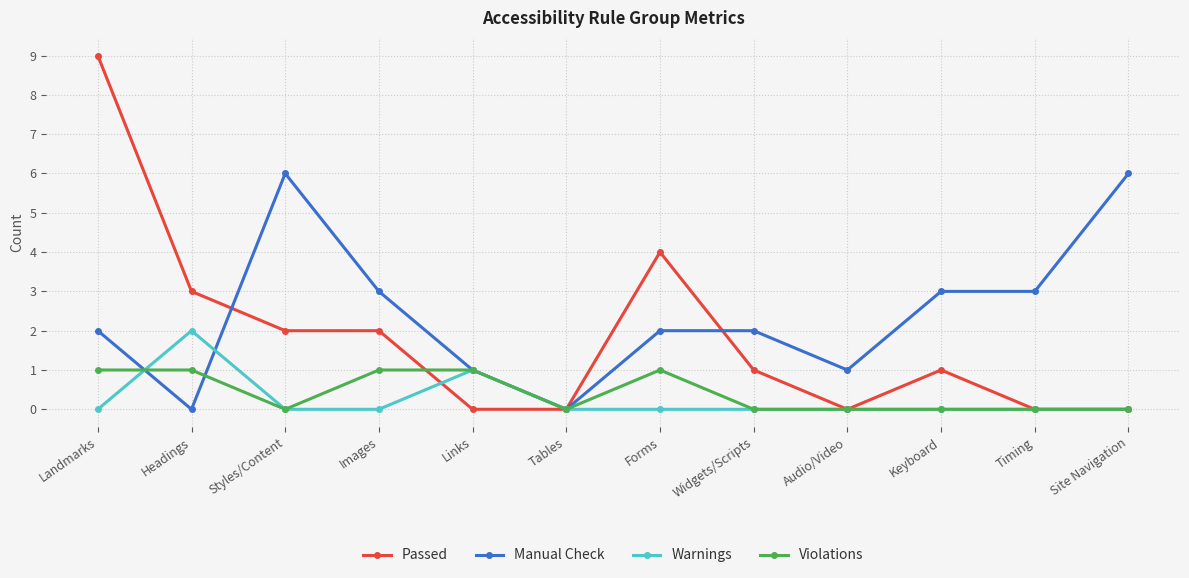

Which series changed the most between Landmarks and Links?

Passed